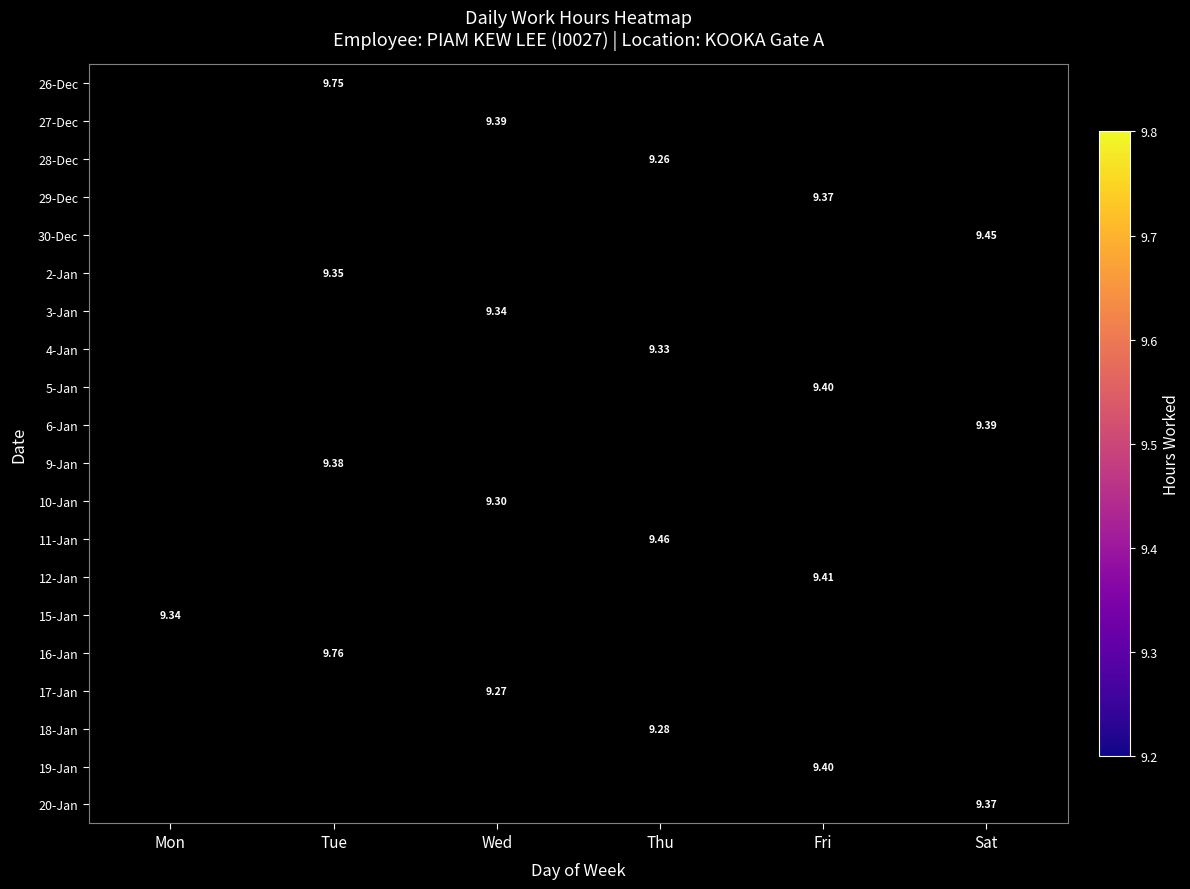

How many positive values does the 19-Jan series have?

1